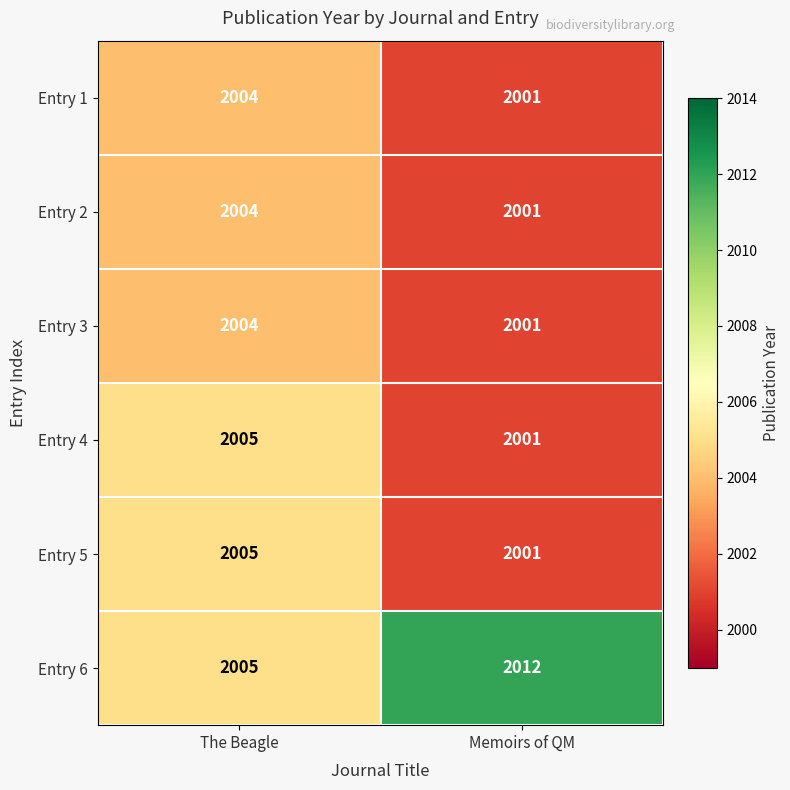

Which category has the lowest value across all series?

Memoirs of QM